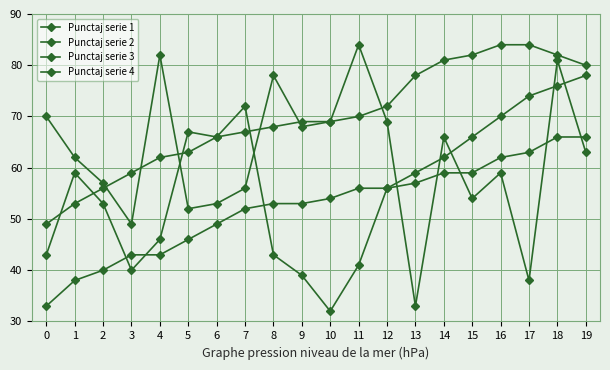

How many lines are shown in the chart?

4